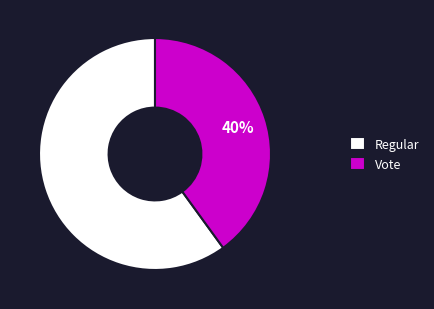

True or false: Regular accounts for 54% of the total.

False